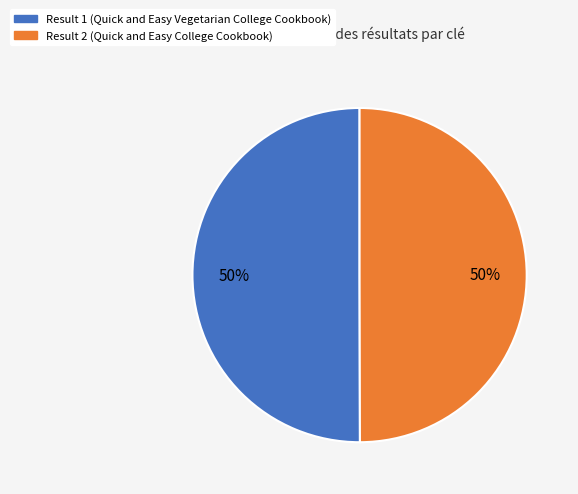

Approximately how many times larger is the value at Result 1 (Quick and Easy Vegetarian College Cookbook) compared to Result 2 (Quick and Easy College Cookbook)?

1.0